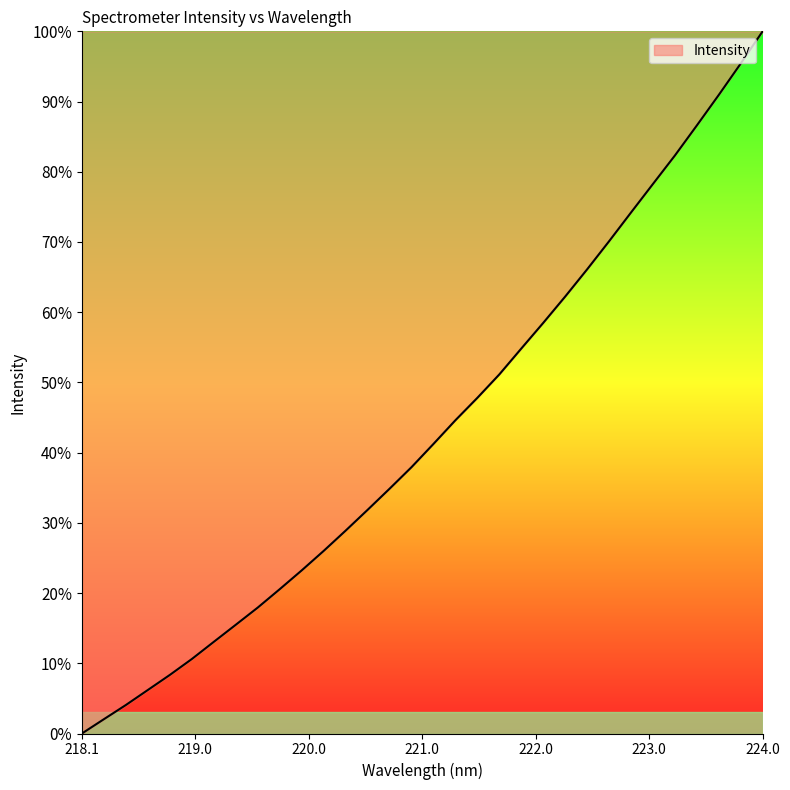

What is the maximum value shown in the chart?

100.0